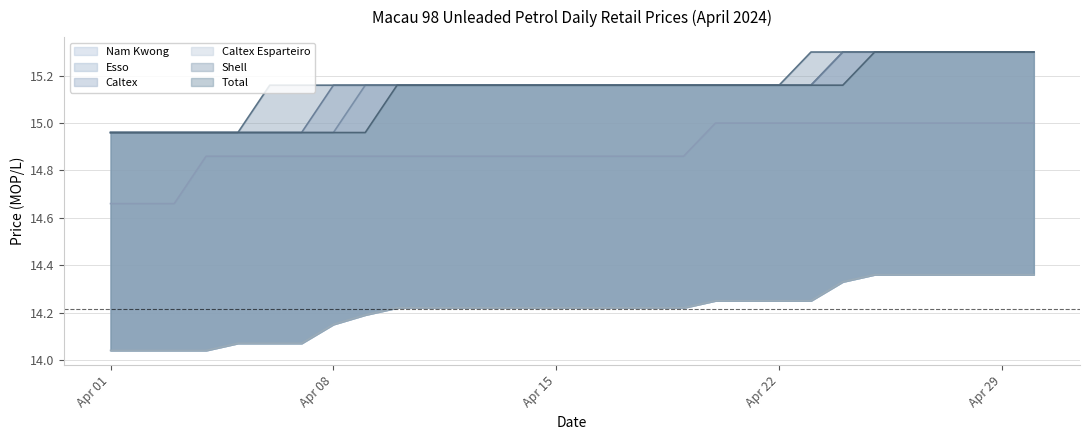

What are all the series names shown in the legend?

Nam Kwong, Esso, Caltex, Caltex Esparteiro, Shell, Total